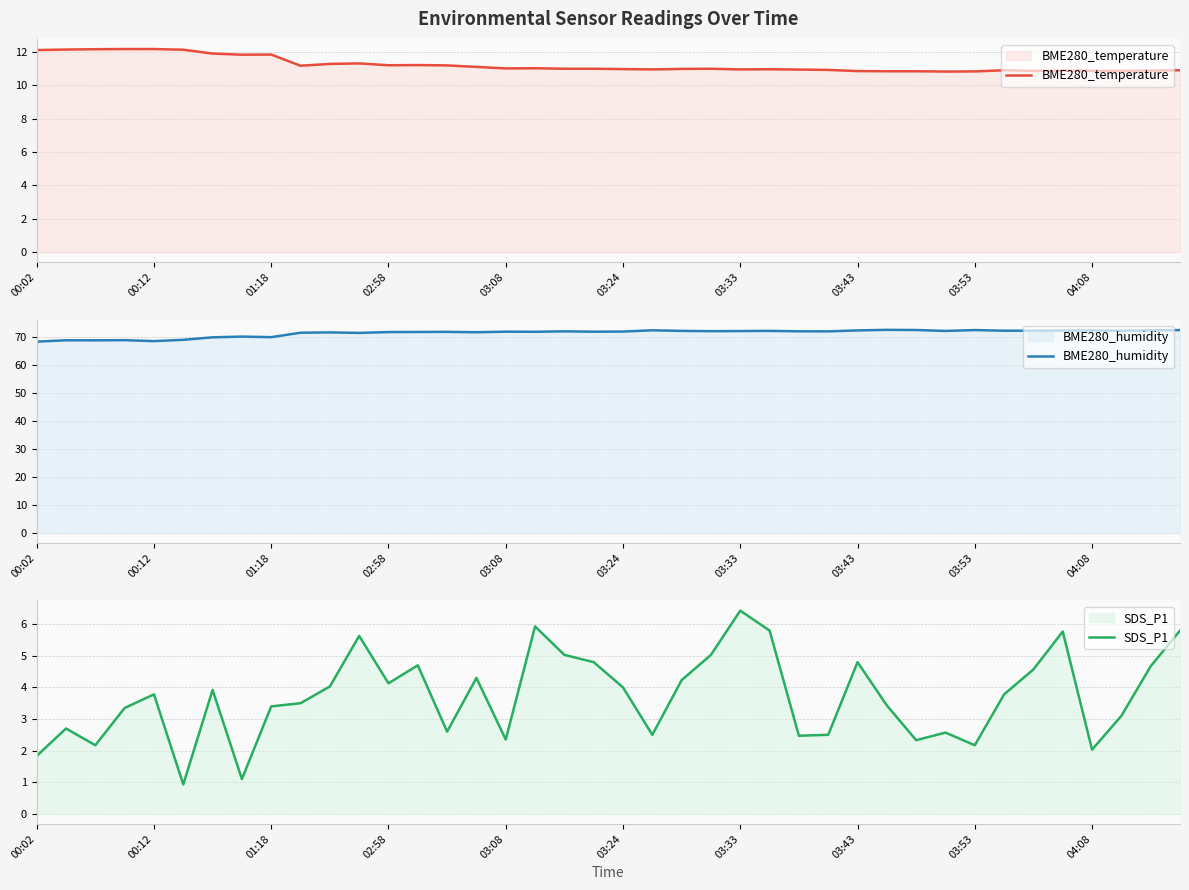

Is it true that BME280_temperature equals 11.0 at 03:24?

True